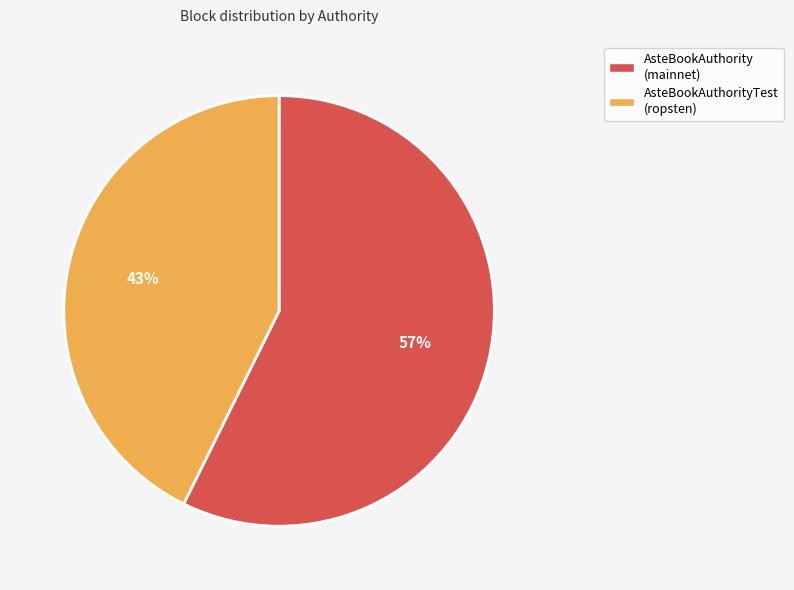

Does AsteBookAuthorityTest (ropsten) account for over 50% of the chart?

No